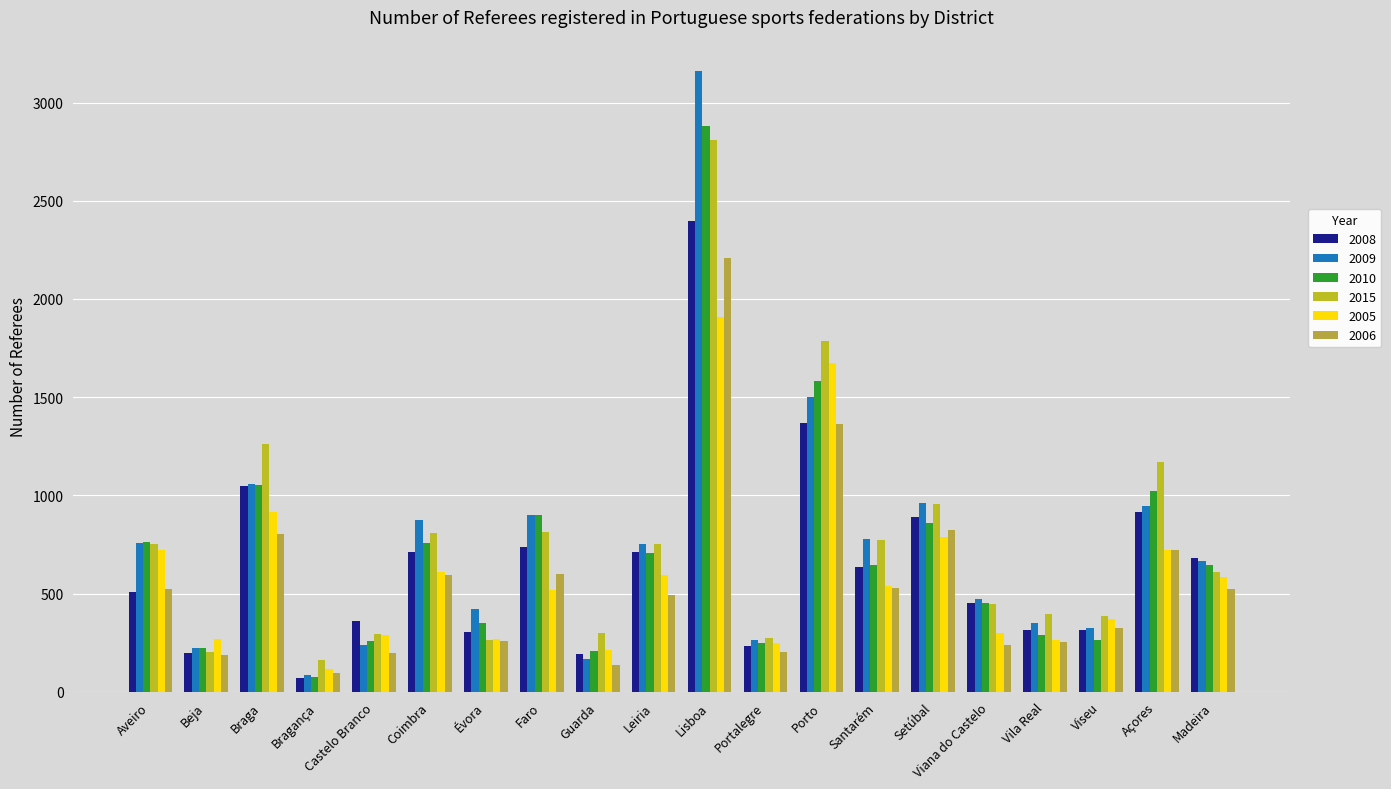

Is the value of 2015 at Vila Real greater than the value of 2005 at Lisboa?

No